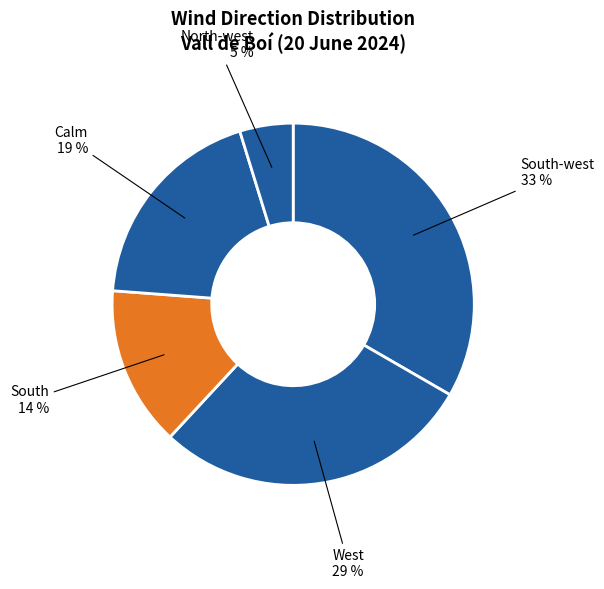

How many slices are in this pie chart?

5